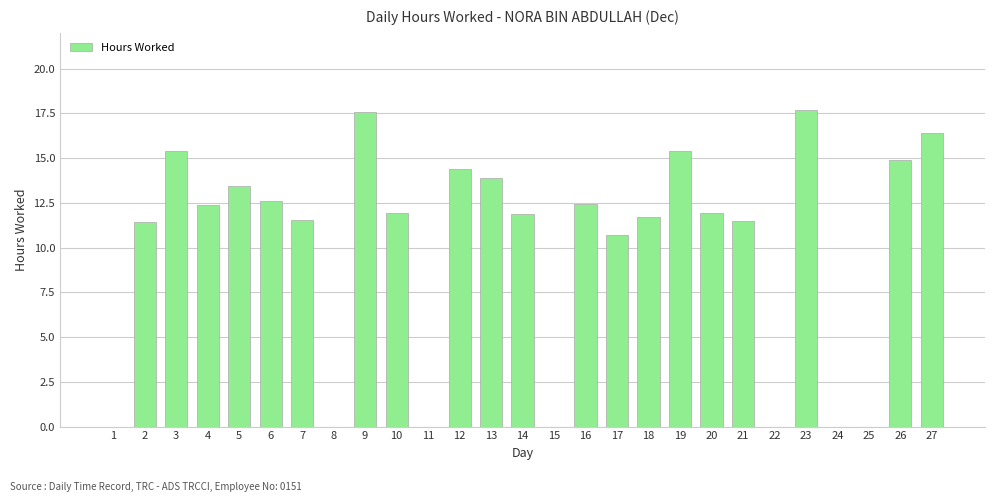

Is it true that the value at 2 is 11.4?

True